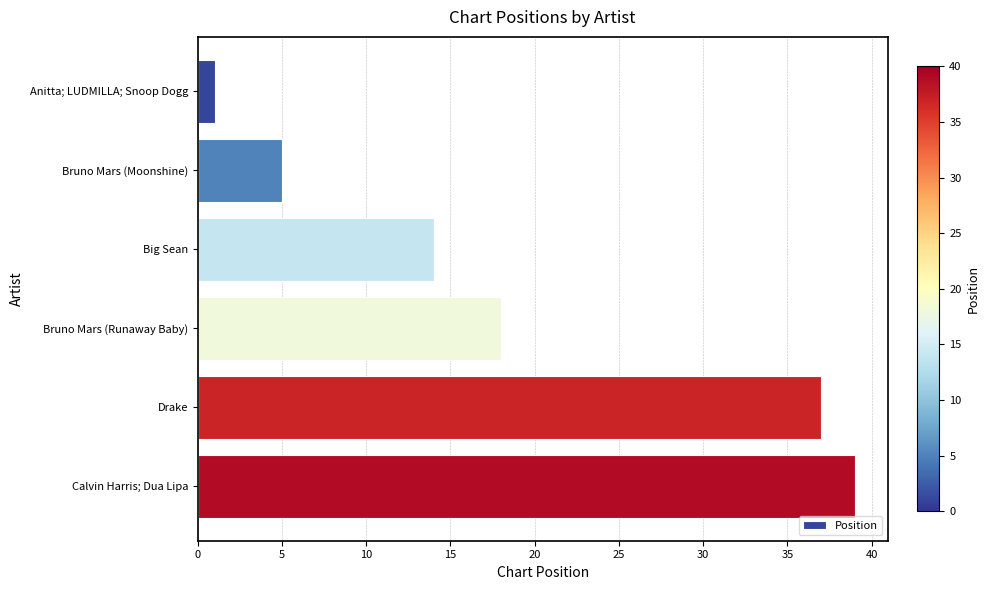

How many categories are shown in the chart?

6